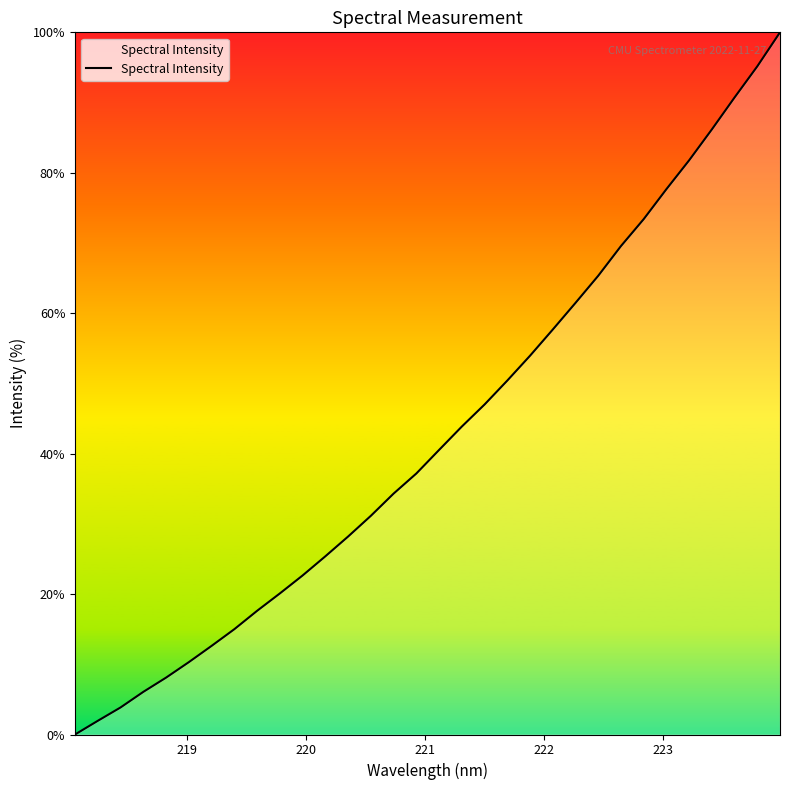

What is the maximum value shown in the chart?

100.0